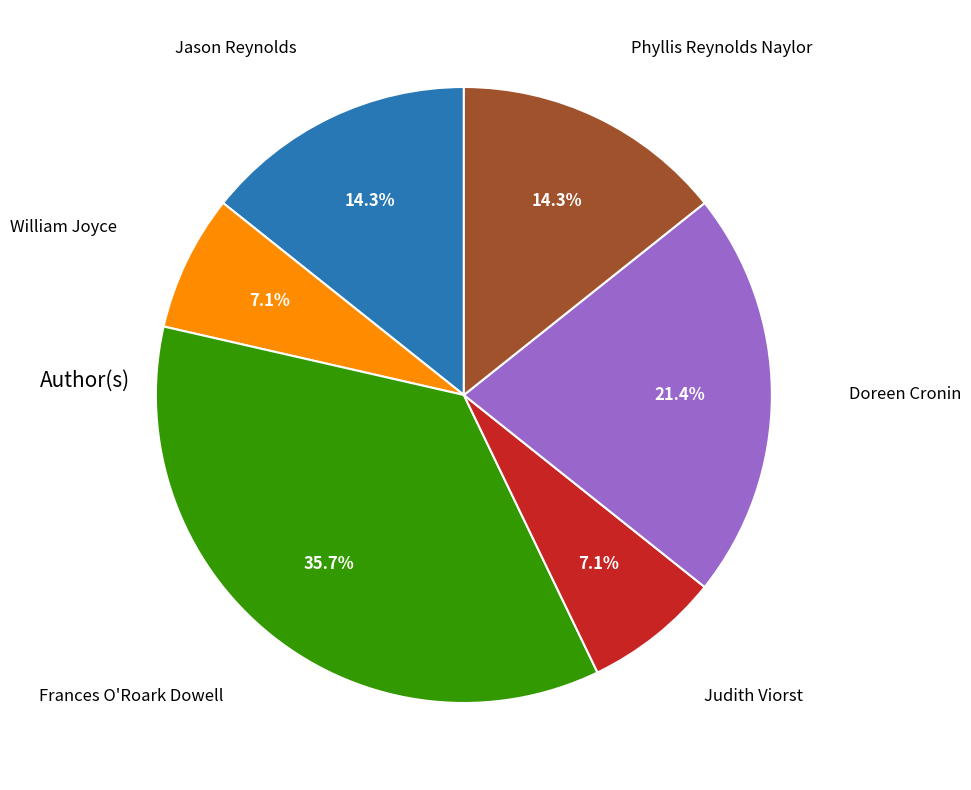

How many slices are in this pie chart?

6